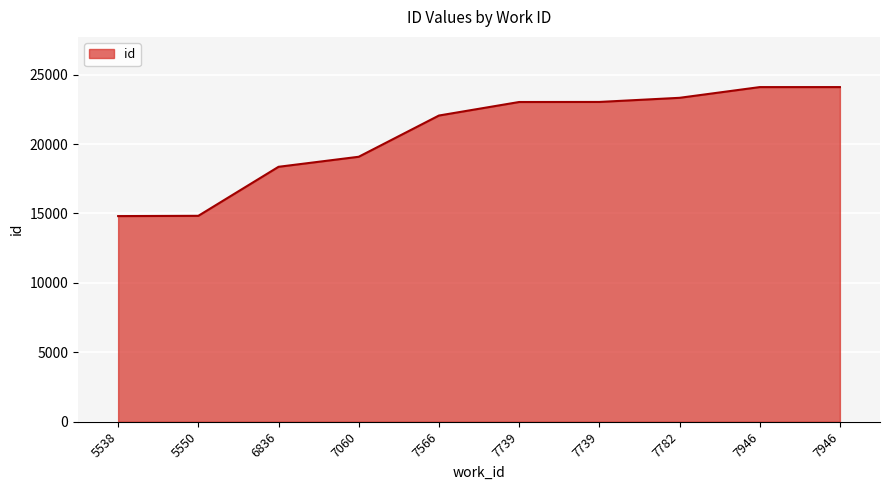

How many lines are shown in the chart?

1